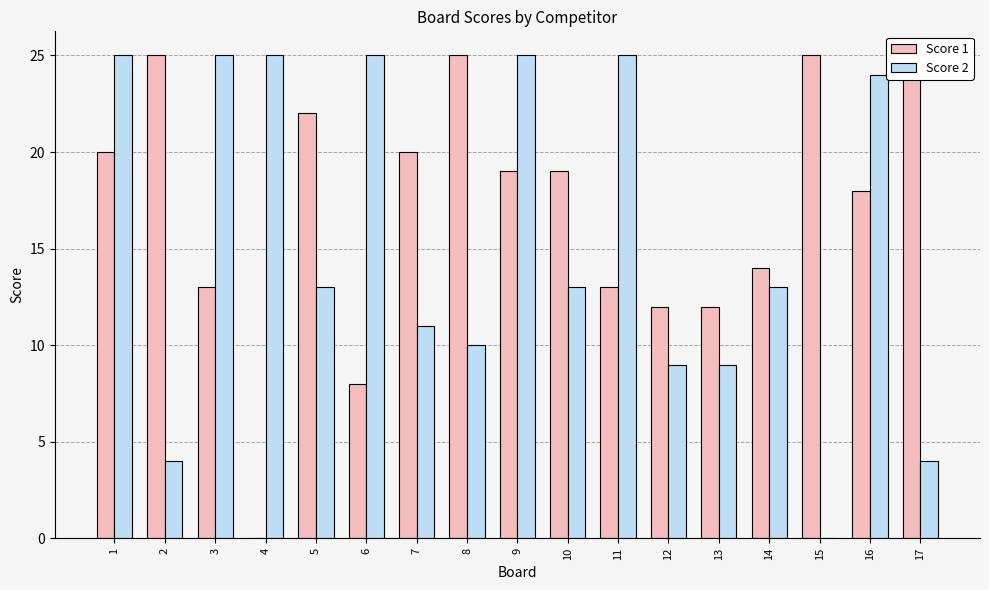

Is it true that Score 1 equals 20 at 7?

True